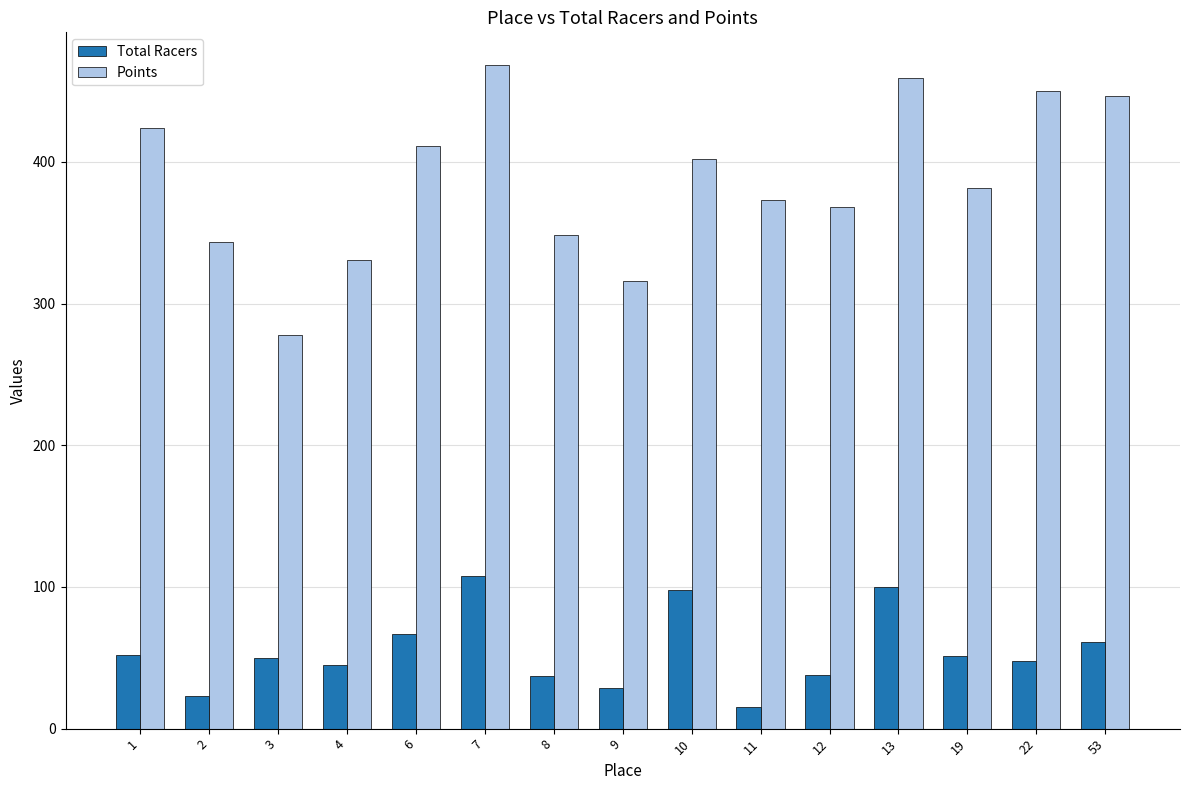

At how many categories does at least one series exceed 359?

10